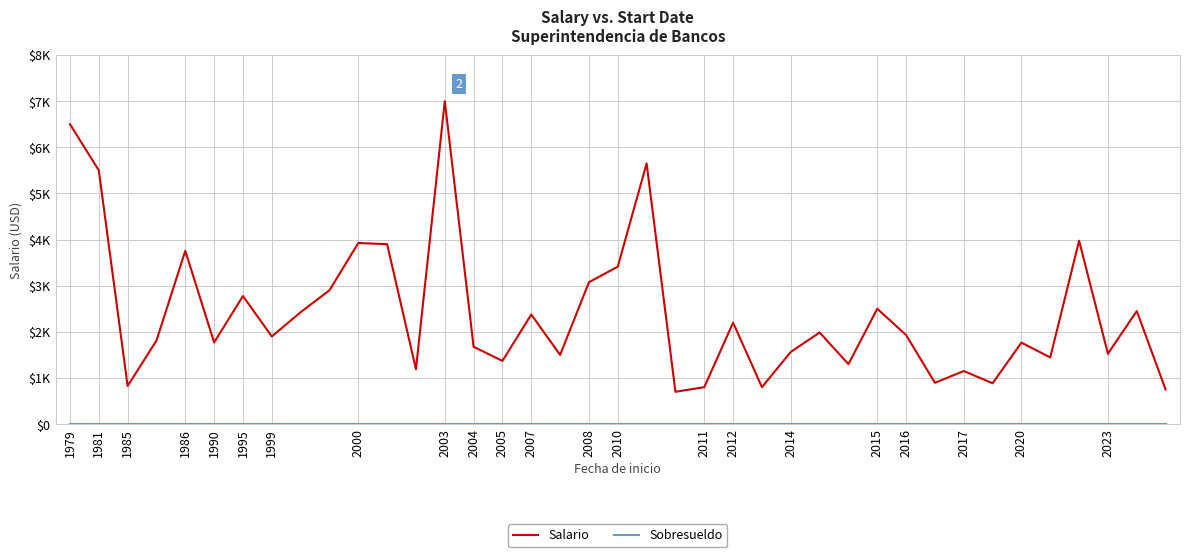

Is this an area chart (filled region under the line)?

No